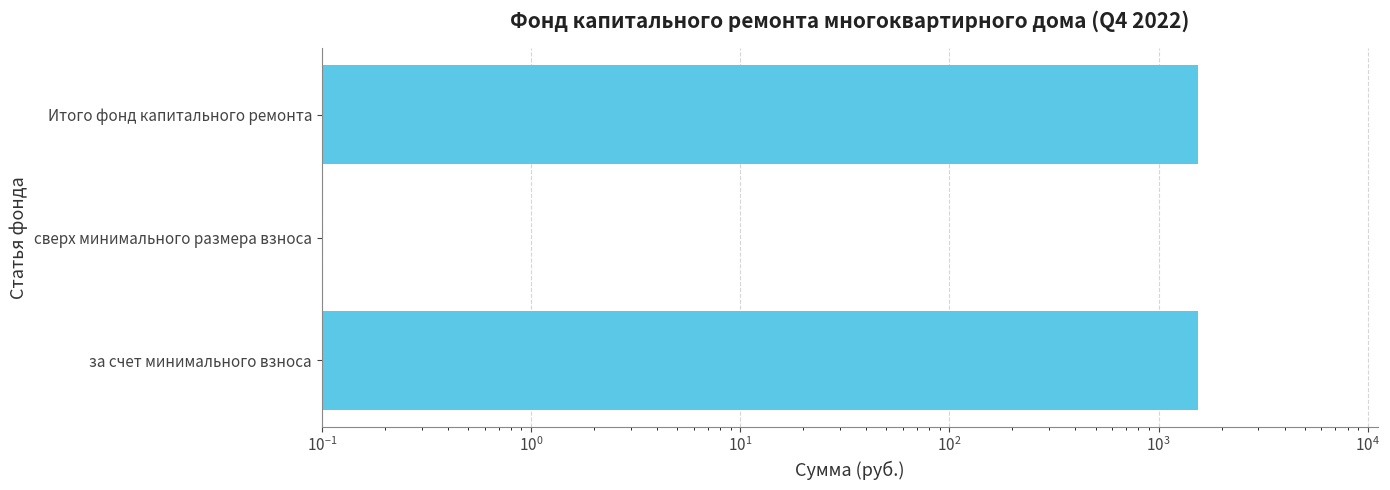

True or false: the data shows 2620.8 at за счет минимального взноса.

False